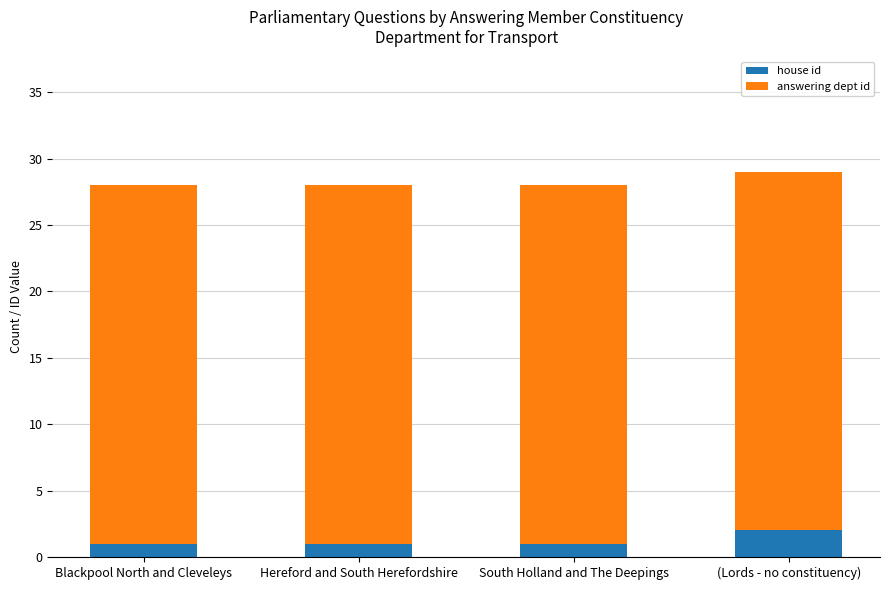

What is the total value across all series at (Lords - no constituency)?

29